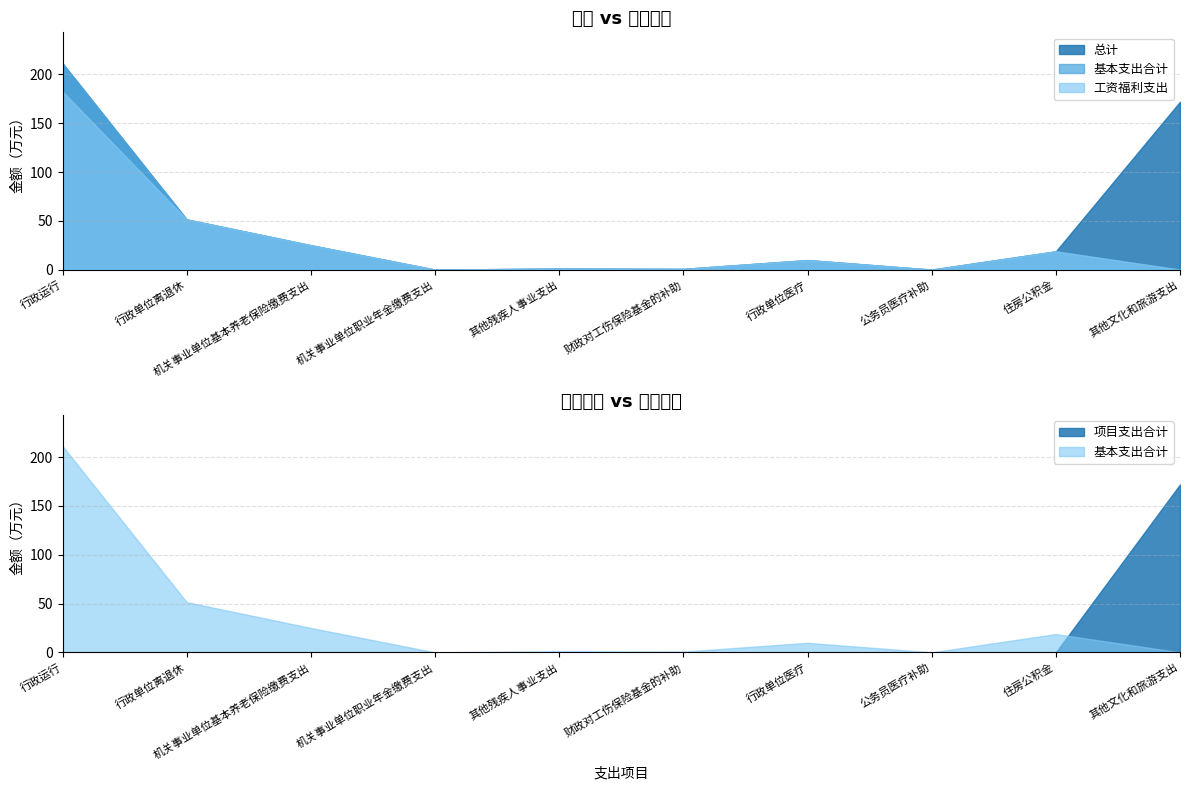

At how many categories does at least one series exceed 83?

2